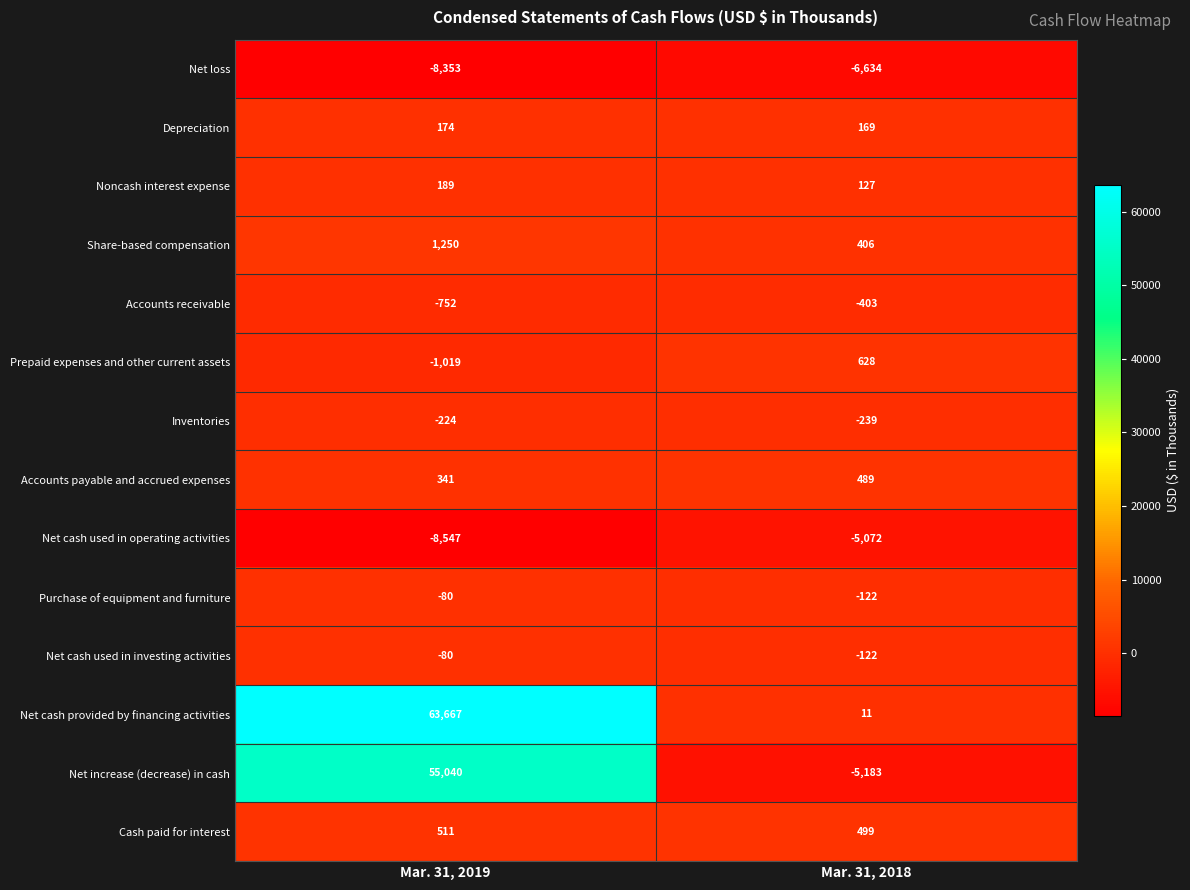

What is the total value across all series at Mar. 31, 2019?

102117